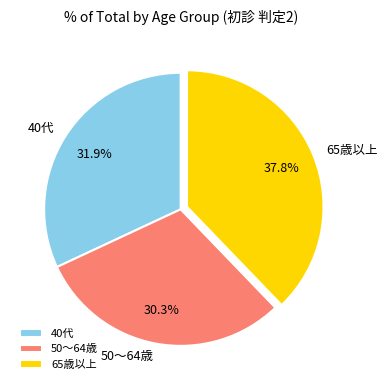

How much of the chart is everything except 40代?

68.1%